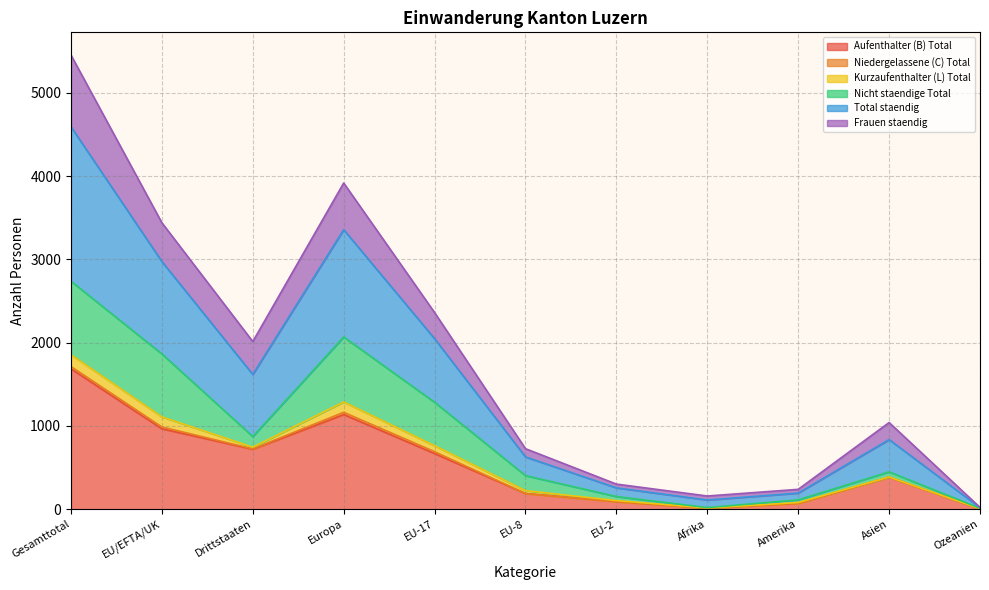

What is the highest value of the Aufenthalter (B) Total series?

1686